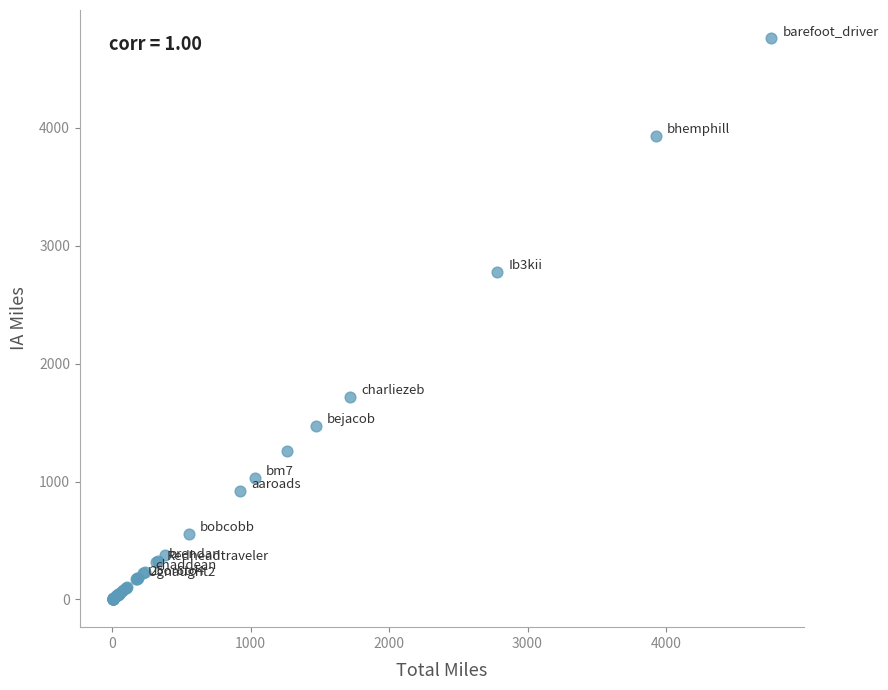

What Y value in the scatter plot is closest to 2382?

2780.4